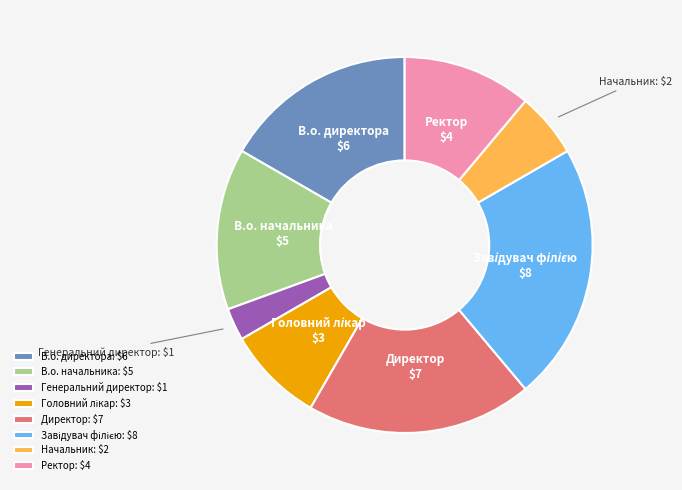

Does В.о. директора represent more than half of the total?

No